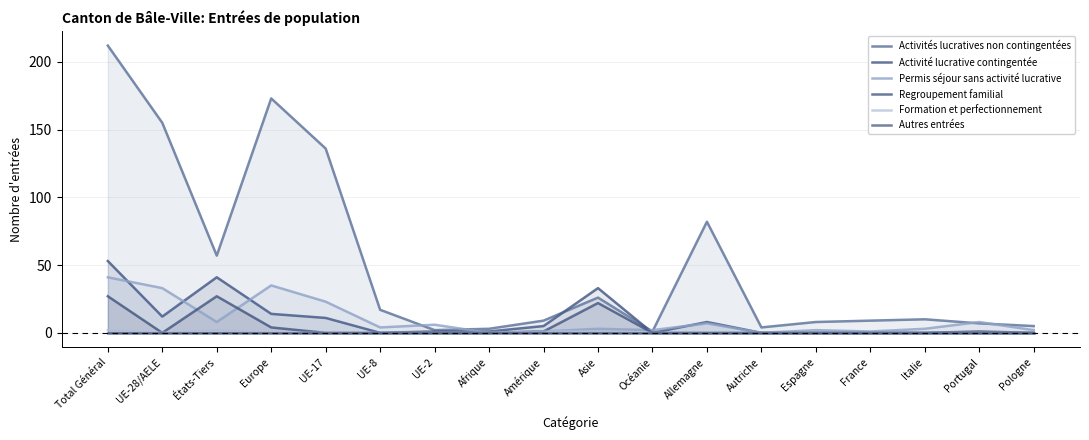

Which series changed the most between Océanie and Autriche?

Activités lucratives non contingentées